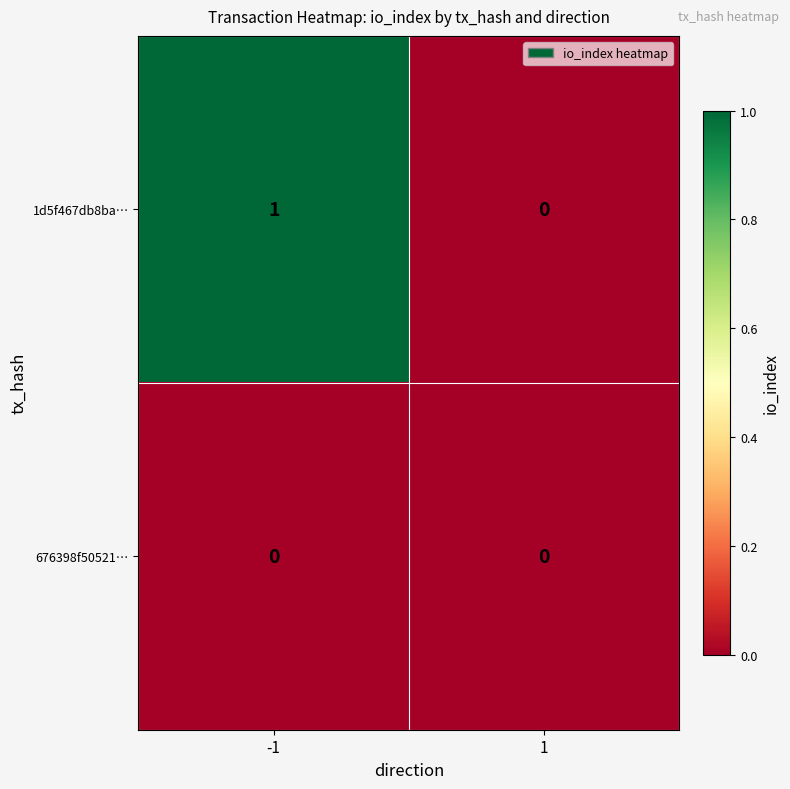

Reading left to right, transcribe all the data shown in this chart.

1d5f467db8ba…: 1	0
676398f50521…: 0	0